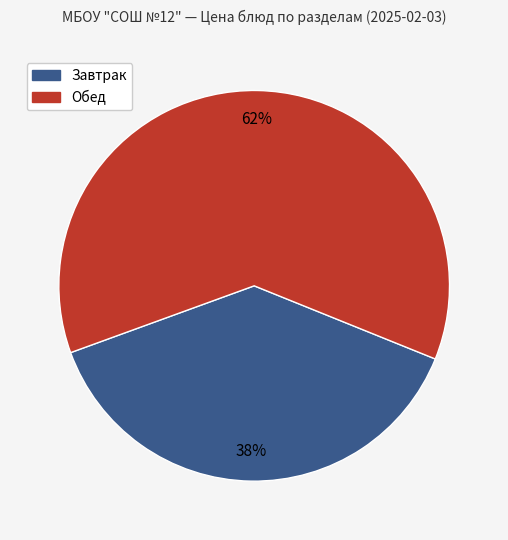

Does any single category account for the majority?

Yes